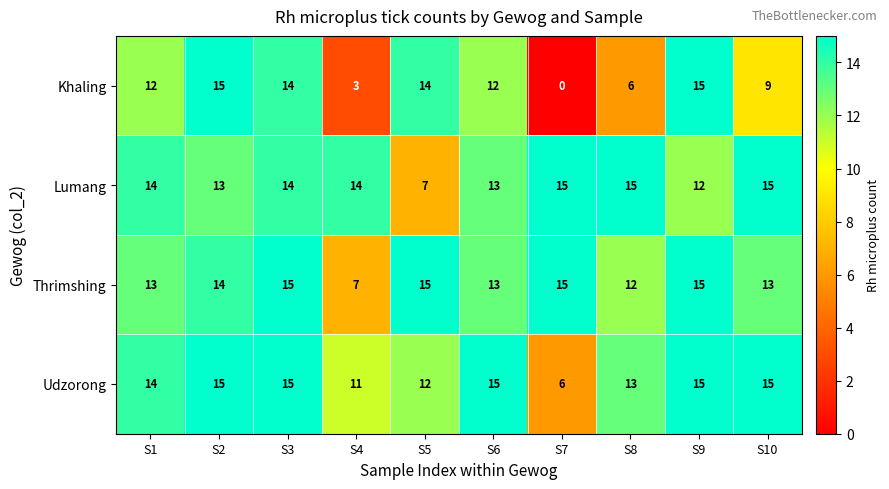

What is the difference between the maximum and second lowest values in the Udzorong series?

4